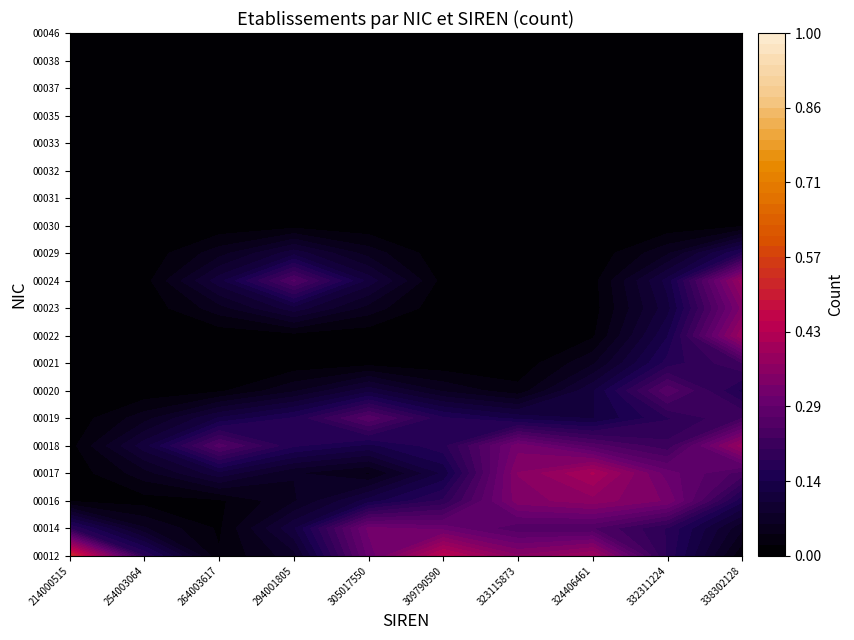

The value of 00021 at 8 is 0. True or false?

True